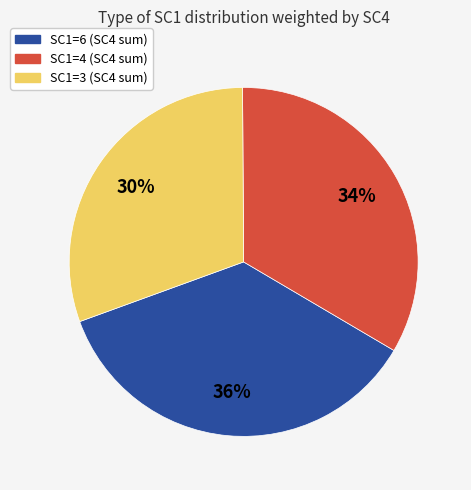

To the nearest percent, what is the average slice percentage?

33%